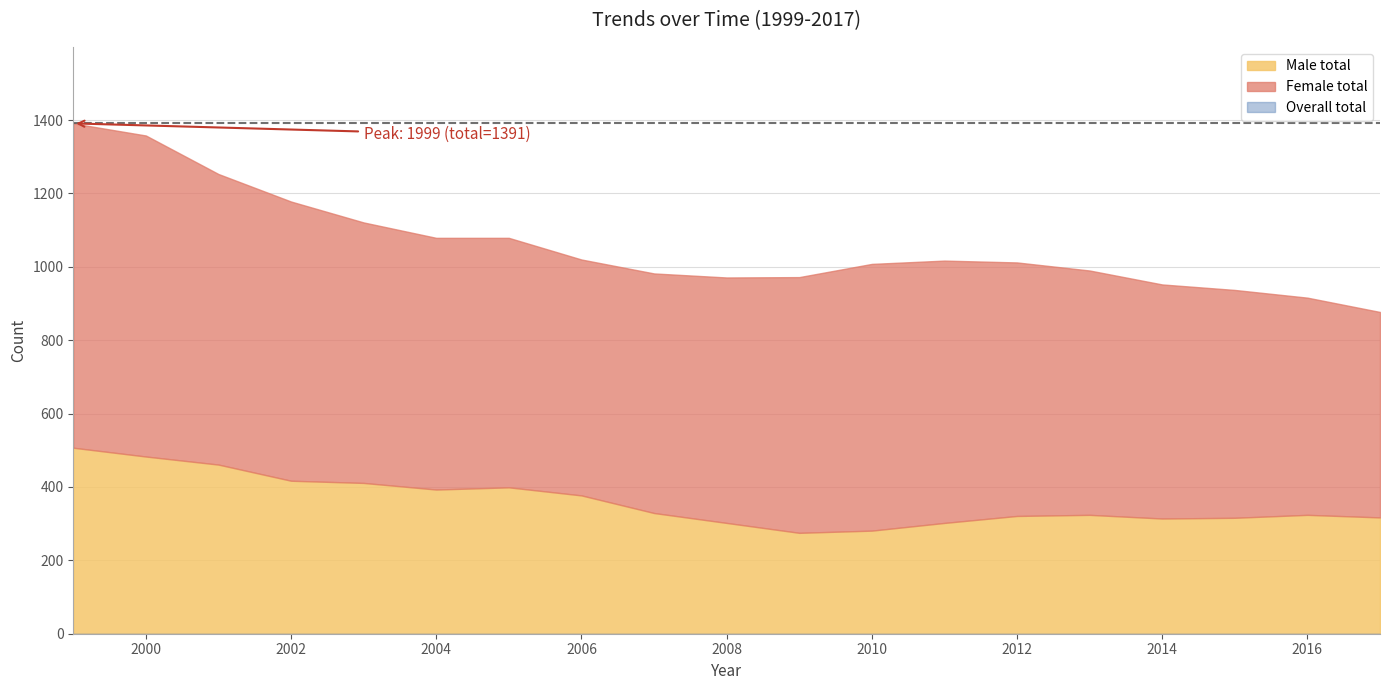

At which category does Overall total reach its first local peak?

2011